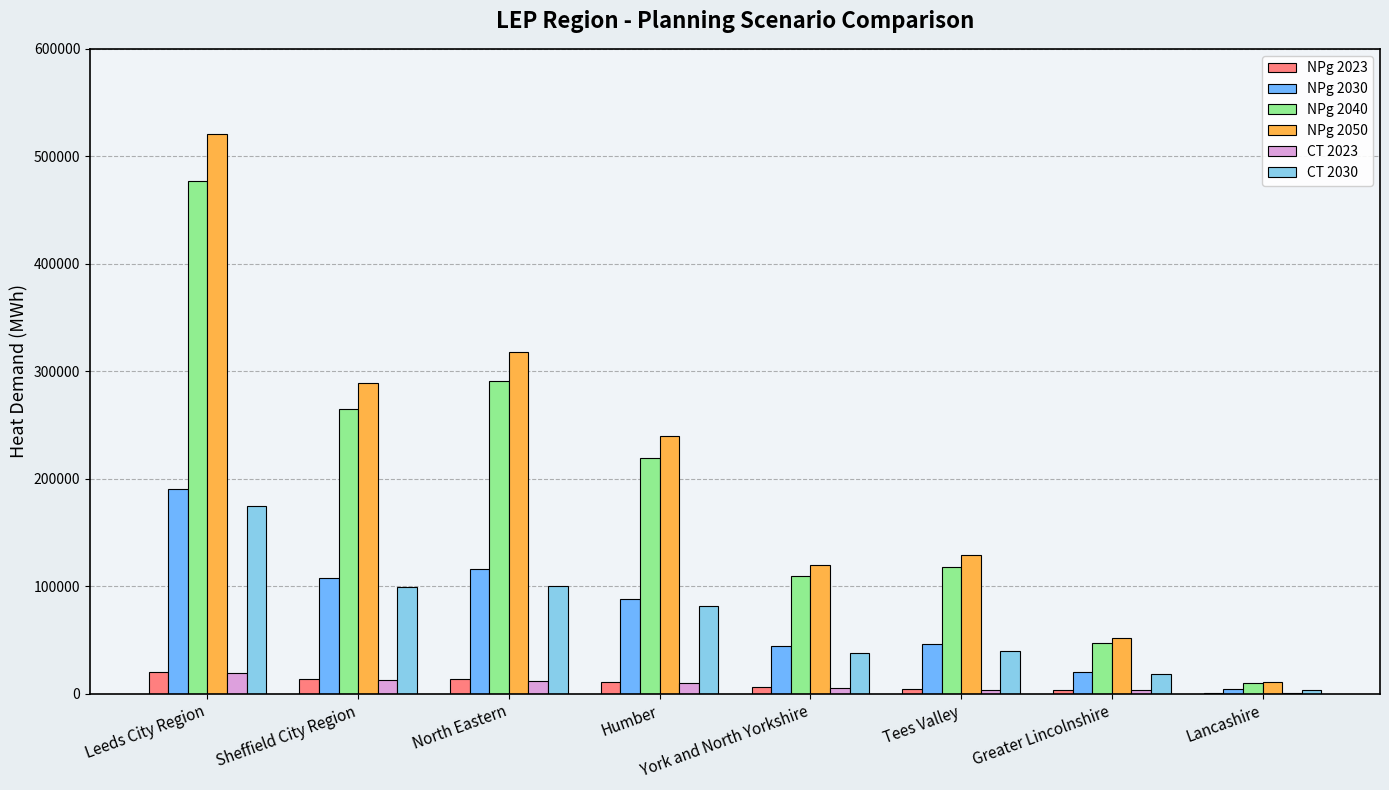

What are all the series names shown in the legend?

NPg 2023, NPg 2030, NPg 2040, NPg 2050, CT 2023, CT 2030